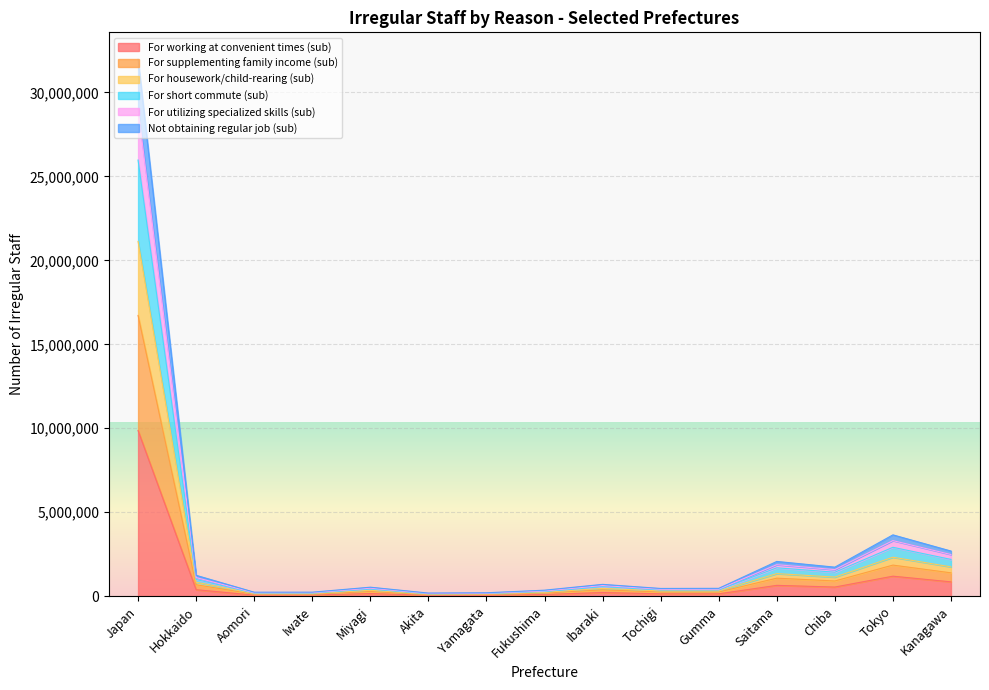

What is the minimum value for For short commute (sub)?

162400